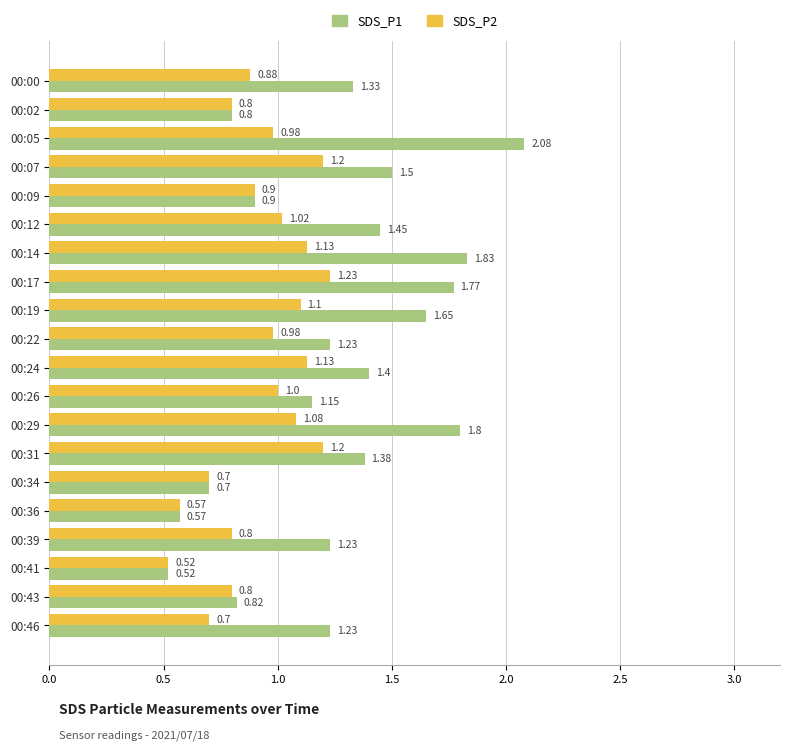

Which series has the largest total across all categories?

SDS_P1